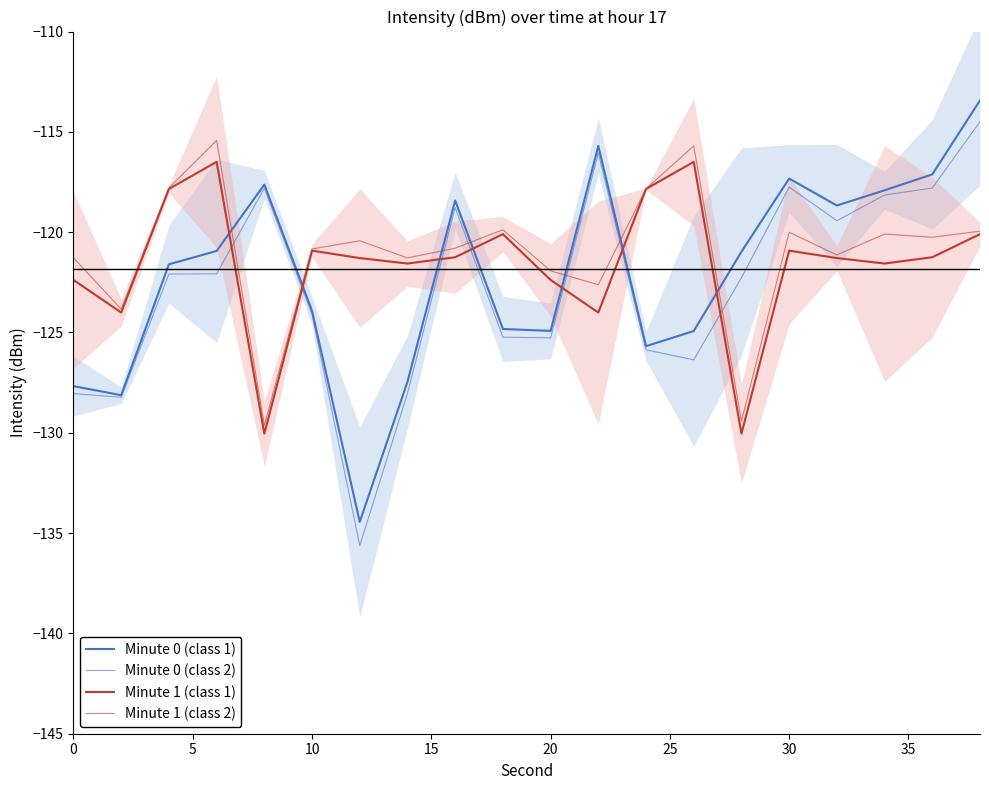

Reading right to left, list all the values displayed in this chart.

Minute 0 (class 1): -113.4	-117.1	-117.9	-118.7	-117.3	-121.0	-124.9	-125.7	-115.7	-124.9	-124.8	-118.4	-127.5	-134.4	-123.9	-117.6	-120.9	-121.6	-128.1	-127.7
Minute 0 (class 2): -114.5	-117.8	-118.1	-119.4	-117.7	-122.3	-126.4	-125.9	-116.1	-125.3	-125.2	-118.8	-128.0	-135.6	-124.1	-117.8	-122.1	-122.1	-128.2	-128.0
Minute 1 (class 1): -120.1	-121.2	-121.6	-121.3	-120.9	-130.0	-116.5	-117.8	-124.0	-122.4	-120.1	-121.2	-121.6	-121.3	-120.9	-130.0	-116.5	-117.8	-124.0	-122.4
Minute 1 (class 2): -120.0	-120.3	-120.1	-121.1	-120.0	-129.4	-115.7	-117.8	-122.6	-121.9	-119.9	-120.8	-121.3	-120.4	-120.8	-129.6	-115.4	-117.8	-123.8	-121.3